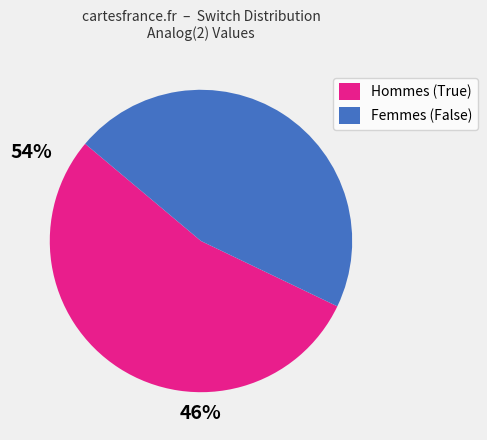

Combined, do Hommes (True) and Femmes (False) account for over 50%?

Yes